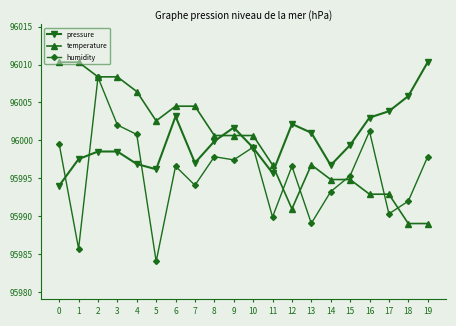

True or false: humidity and temperature intersect in this chart.

True